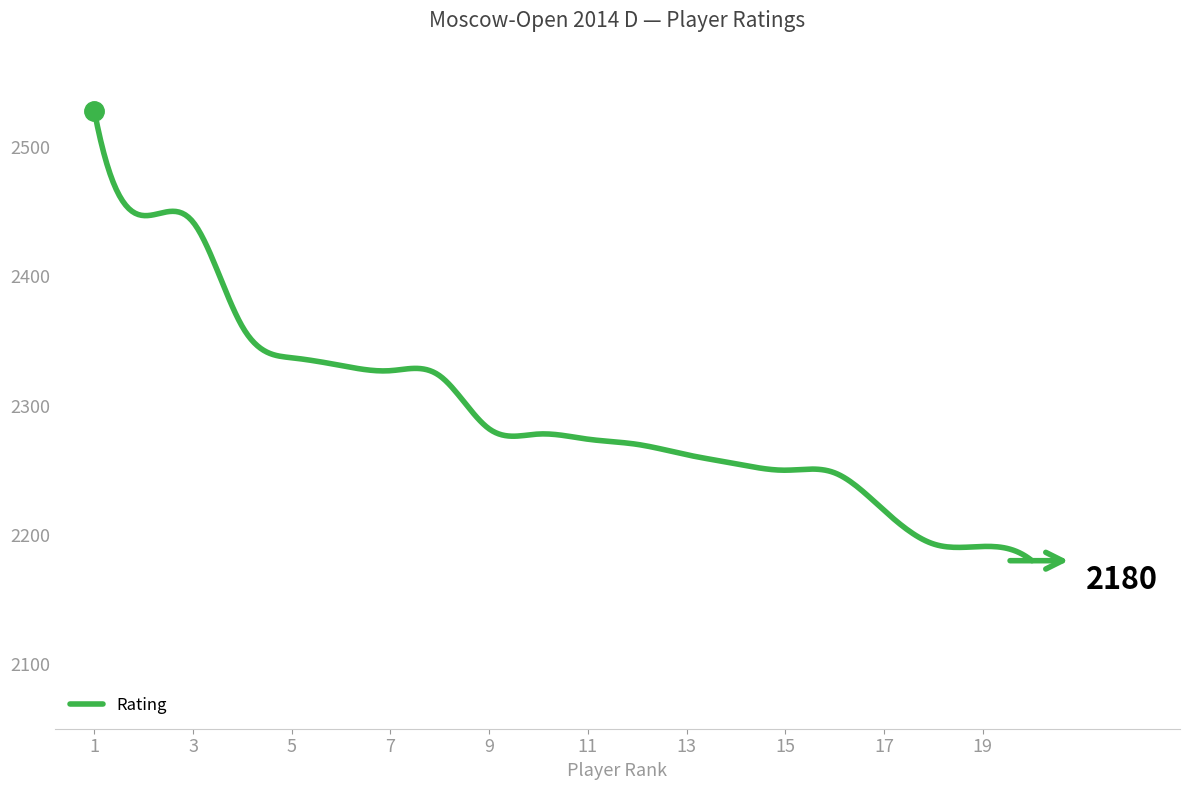

How many lines are shown in the chart?

1